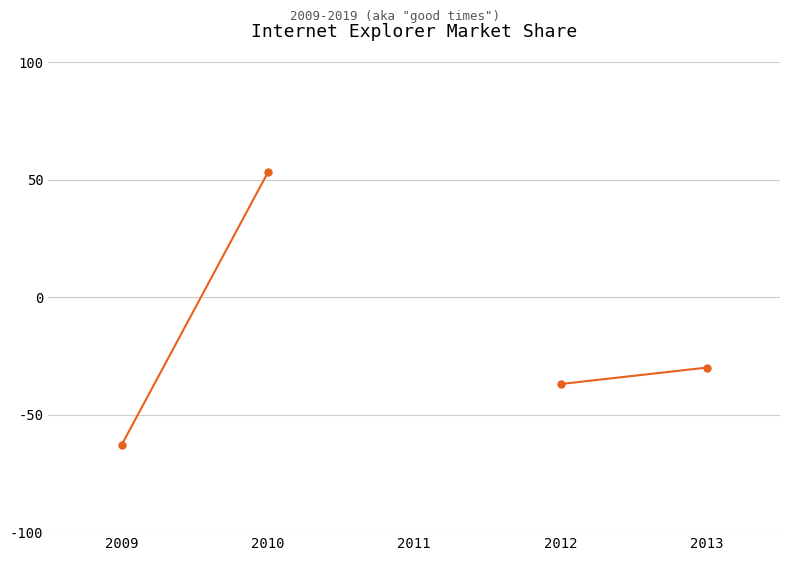

Rank the categories by value from lowest to highest.

2009, 2010